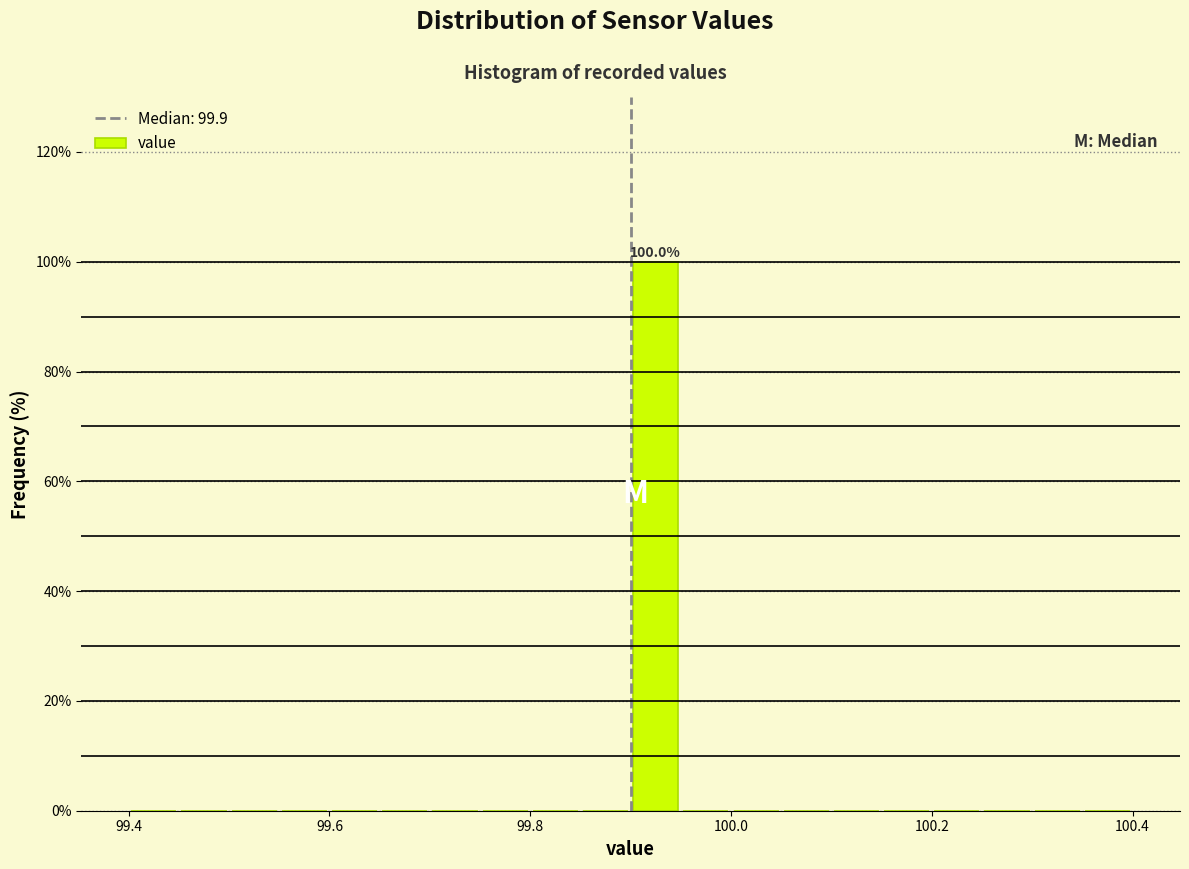

Around what value on the x-axis is the tallest bar? Give the approximate position of its centre, as read against the axis.

99.92